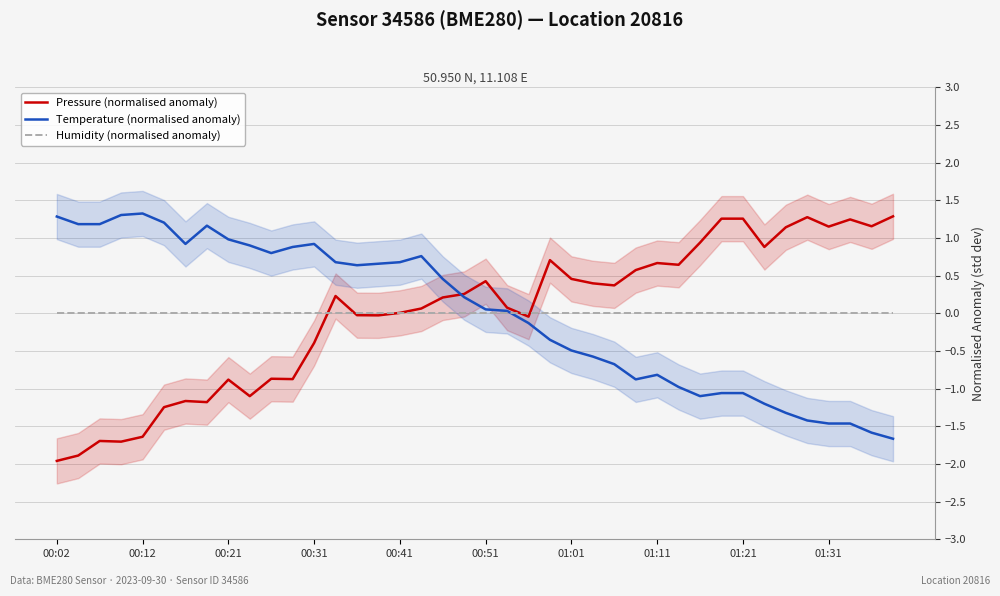

At which category is the sum across all series the highest?

13